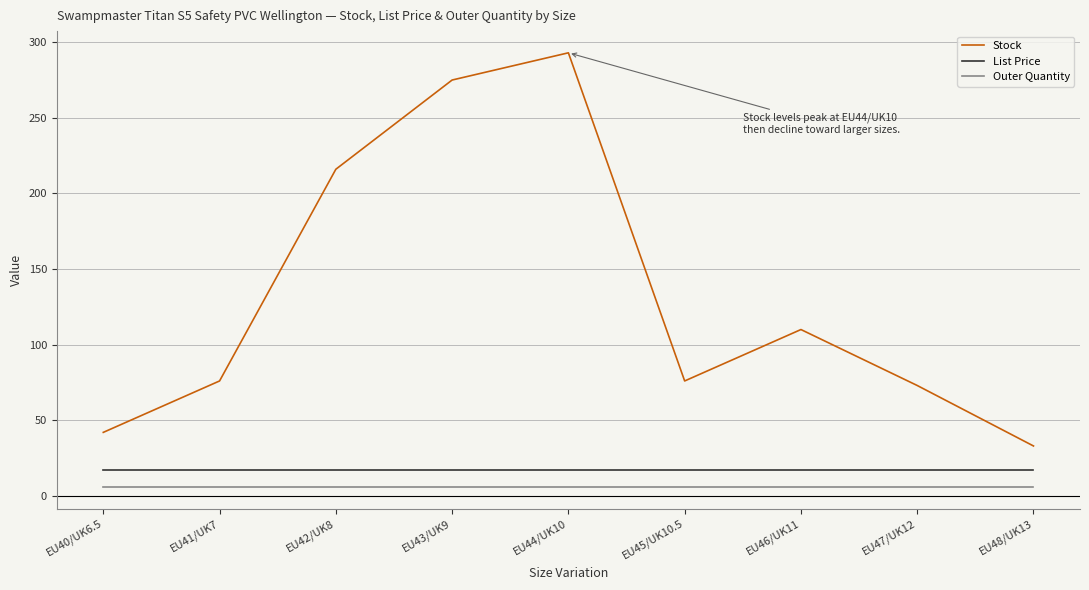

At EU44/UK10, list the series in order from largest to smallest.

Stock, List Price, Outer Quantity